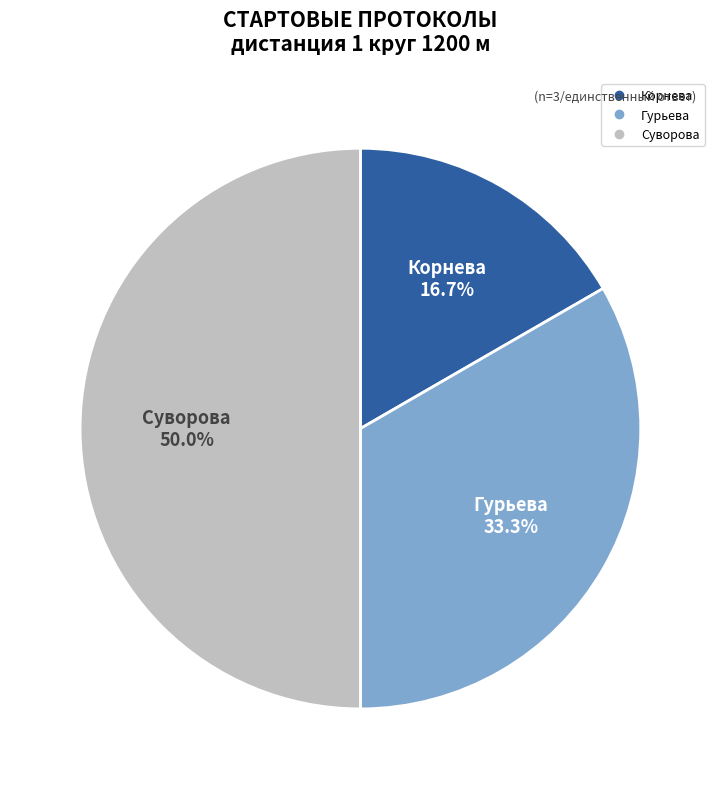

Rank the categories by value from lowest to highest.

Корнева, Гурьева, Суворова